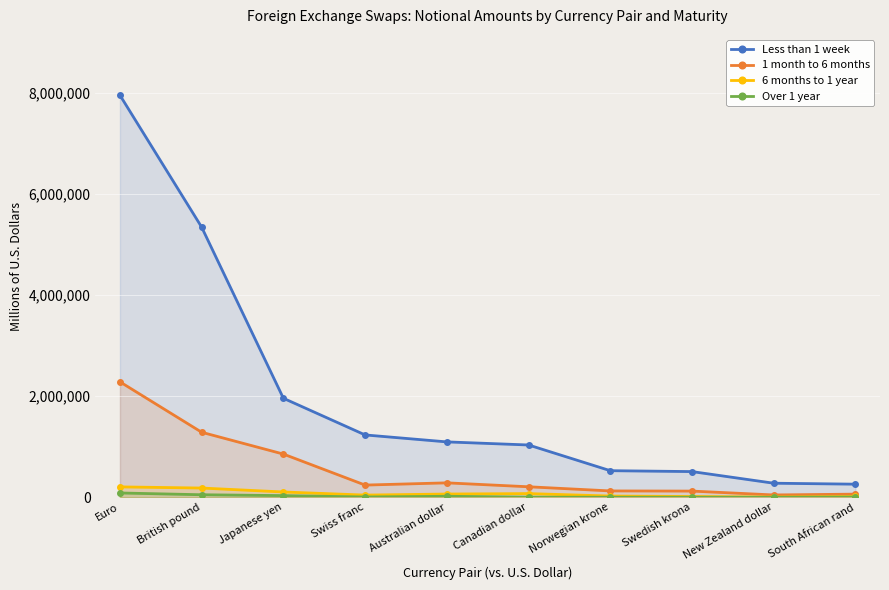

How many values in the 1 month to 6 months series exceed 242570?

4